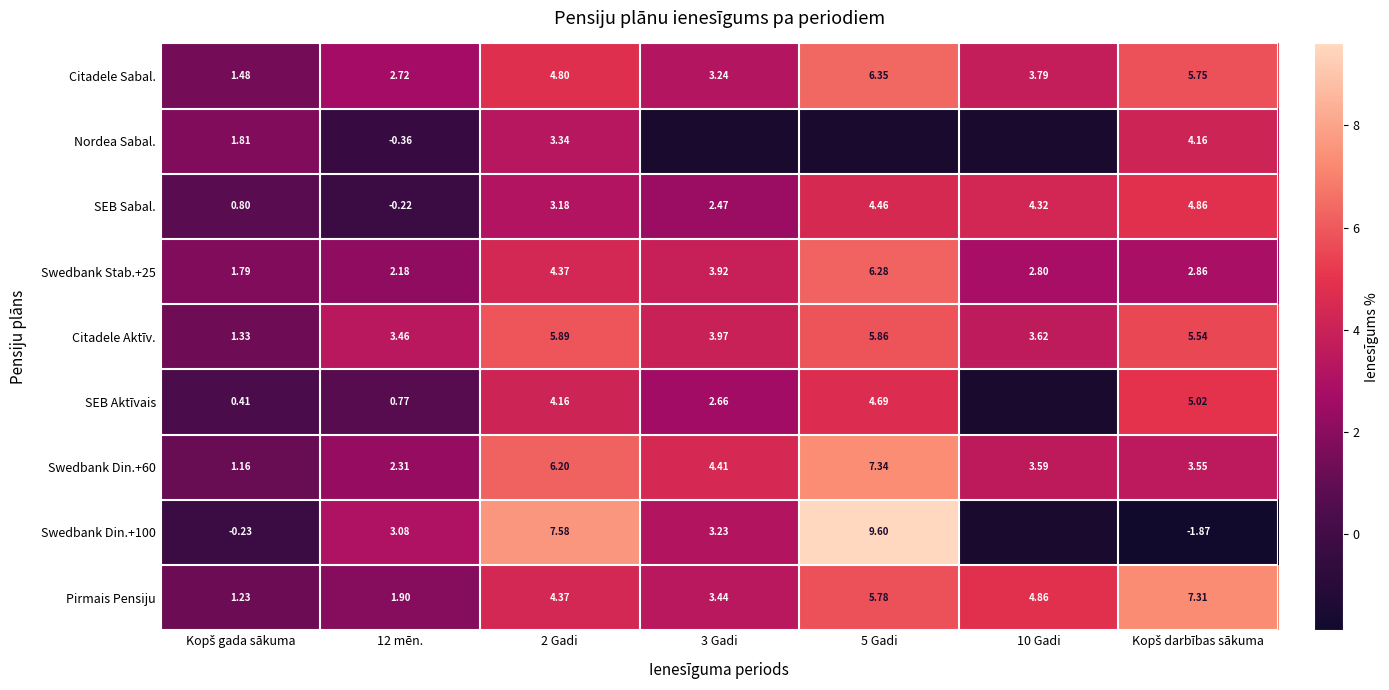

Is the value of Pirmais Pensiju at 12 mēn. greater than the value of Swedbank Din.+100 at 5 Gadi?

No